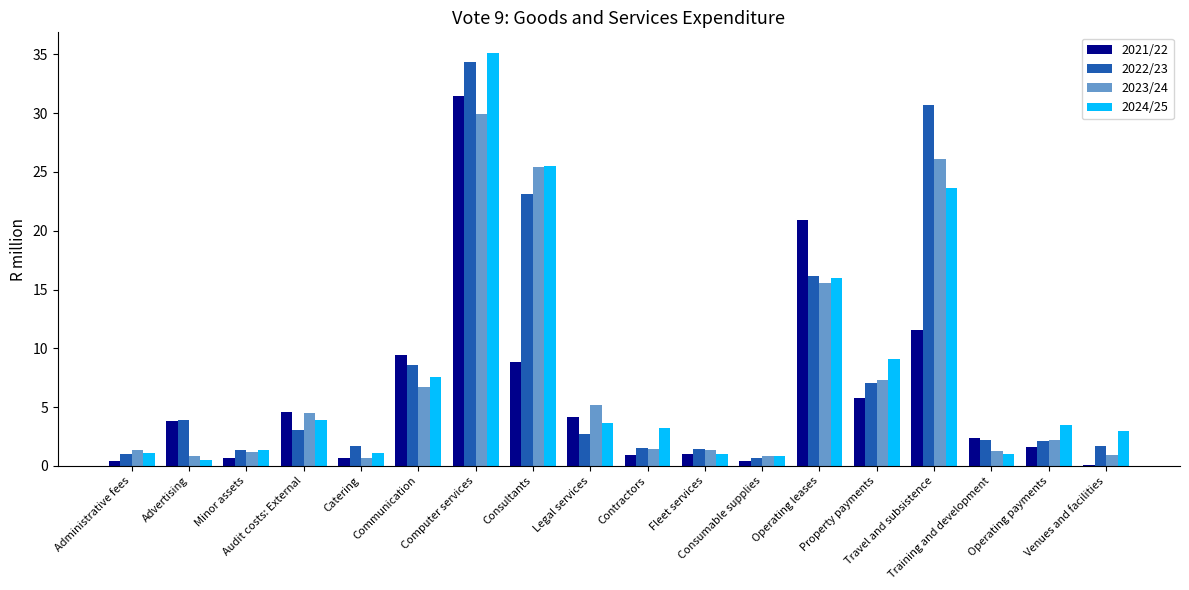

Which category has the highest value in the 2022/23 series?

Computer services